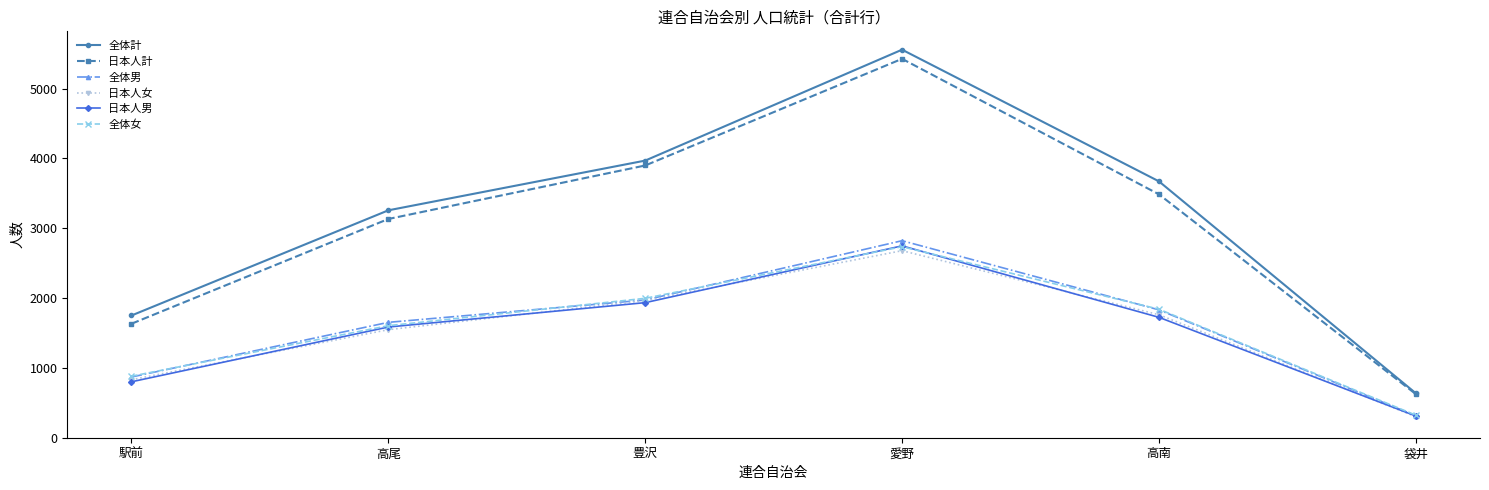

List the labels in order of 日本人男 value, smallest first.

袋井, 駅前, 高尾, 高南, 豊沢, 愛野